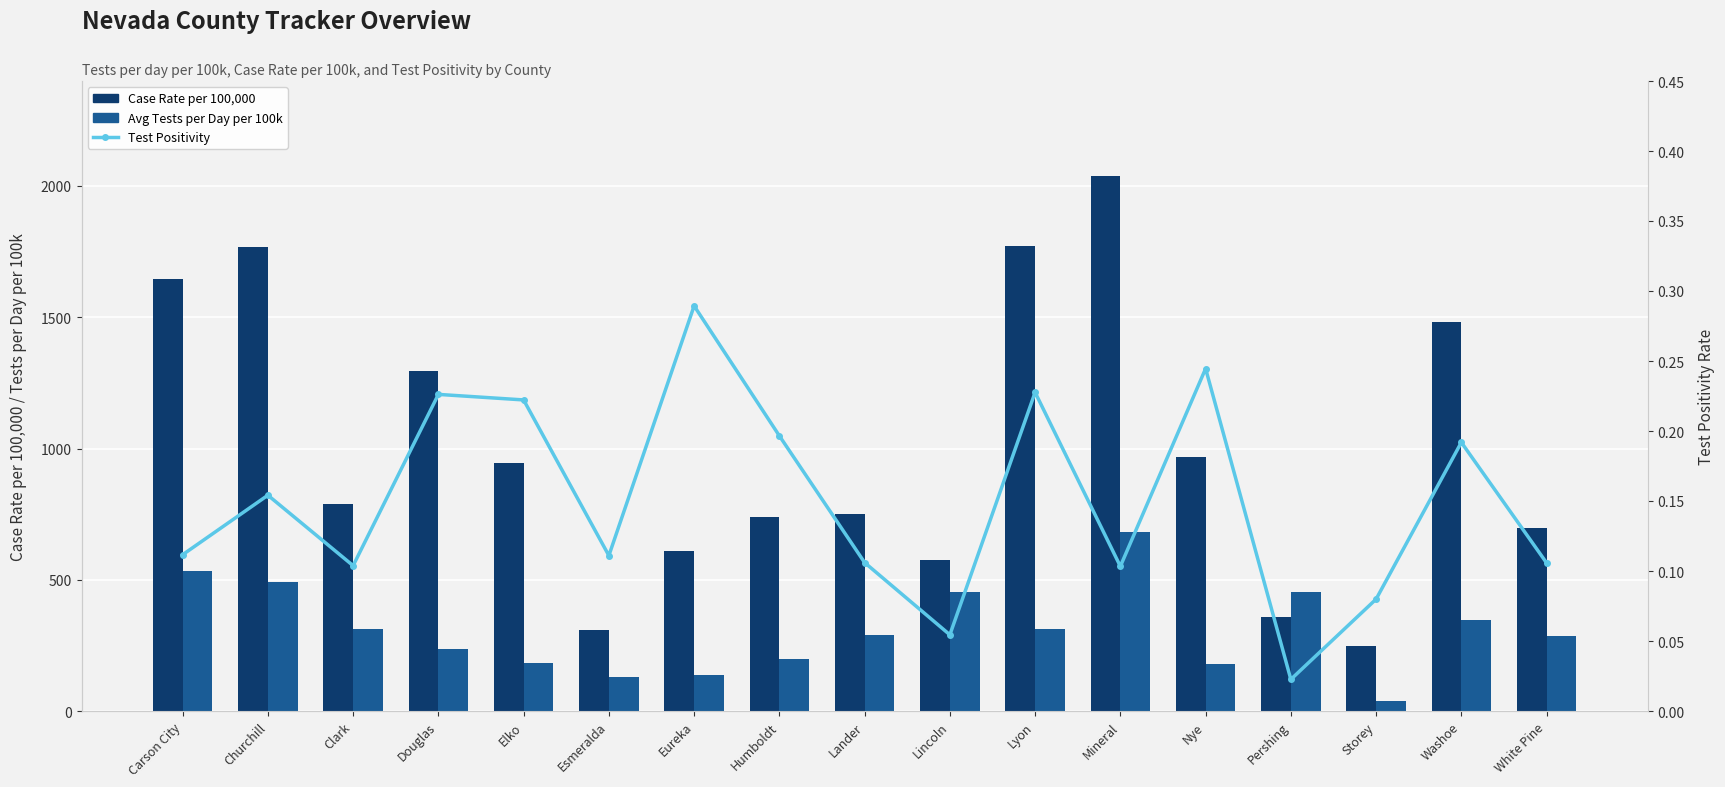

How many groups of bars are there?

17